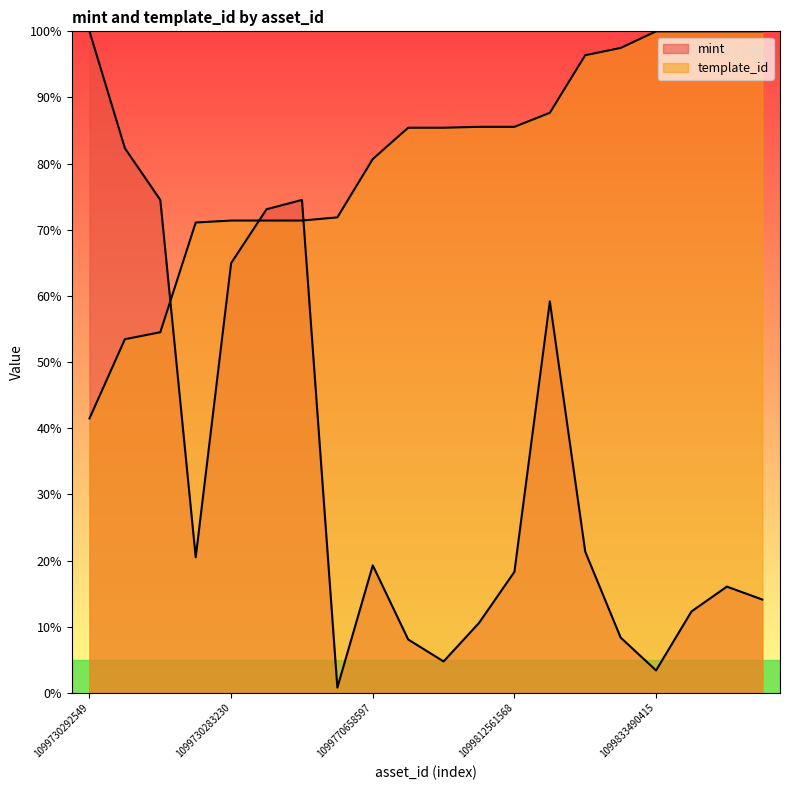

True or false: mint and template_id intersect in this chart.

True